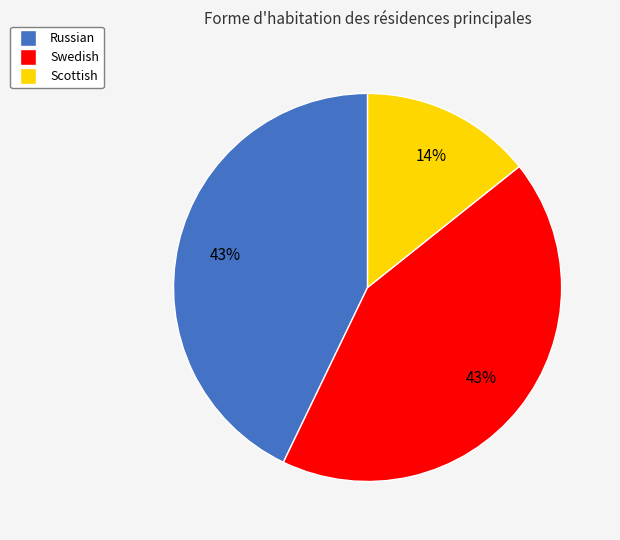

What is the ratio of the value at Russian to the value at Swedish?

1.0